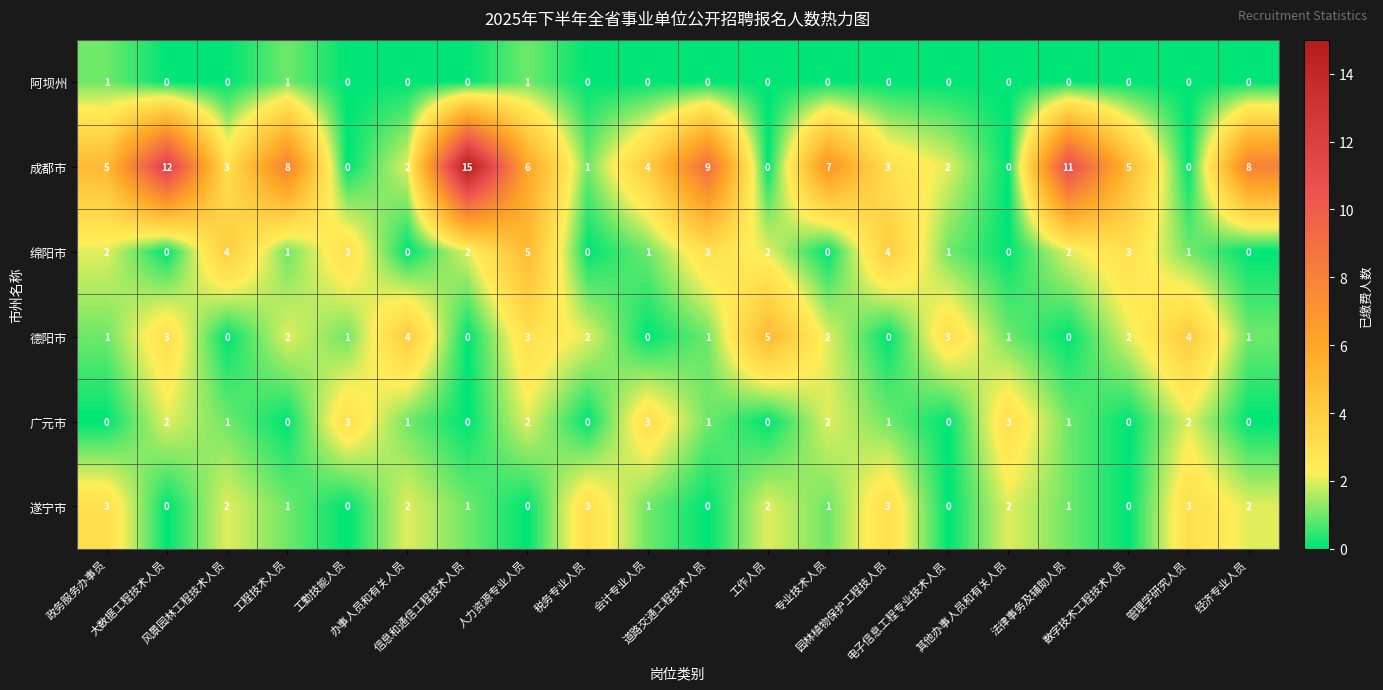

What is the sum of all 广元市 values?

22